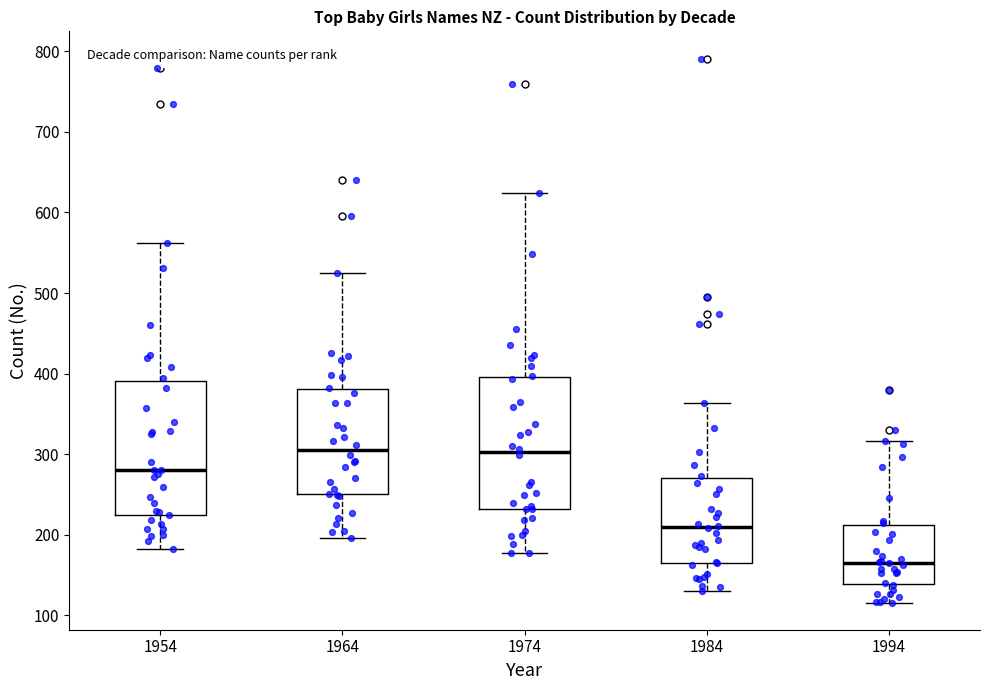

Reading left to right, transcribe this box plot: for each box, give where its median line is, the range the box spans, and where its two whiskers end, as read against the y-axis. The values are not printed on the chart, so give them approximately, as read against the axis.

1954: median 280, box 230 to 390, whiskers 180 to 560
1964: median 310, box 250 to 380, whiskers 200 to 530
1974: median 300, box 230 to 400, whiskers 180 to 620
1984: median 210, box 170 to 270, whiskers 130 to 360
1994: median 170, box 140 to 210, whiskers 120 to 320